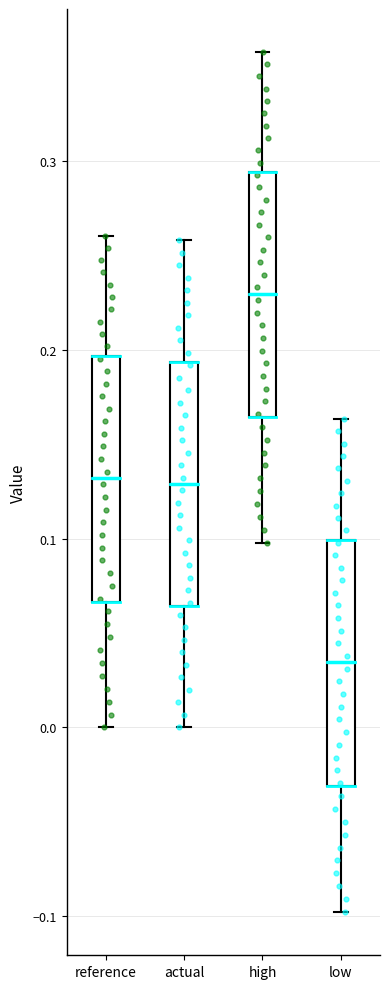

Where does the upper whisker of the box for reference end on the y-axis? The values are not printed on the chart, so give them approximately, as read against the axis.

0.26